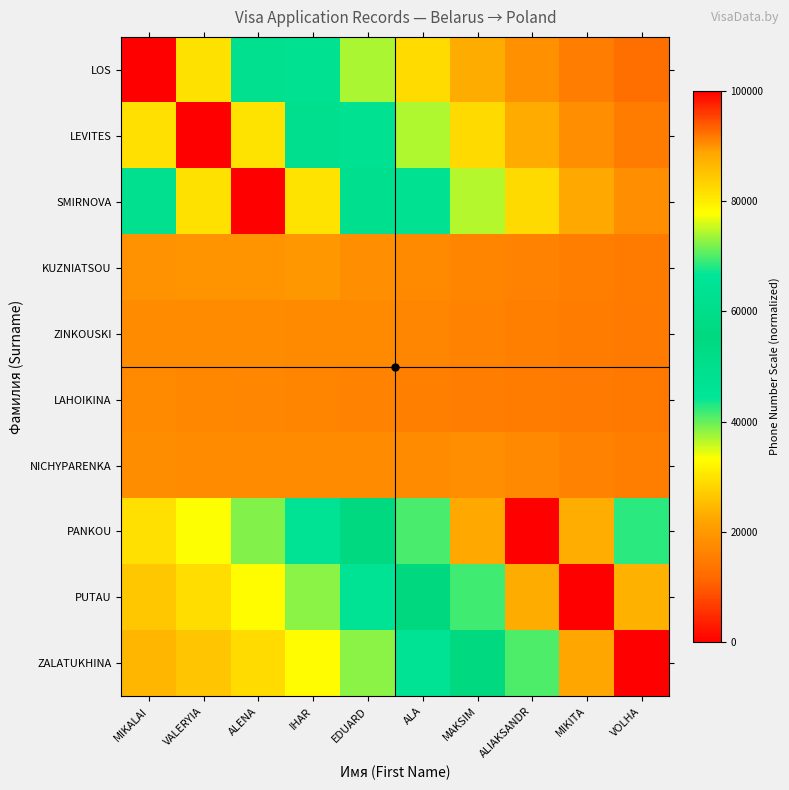

Reading left to right, transcribe all the data shown in this chart.

LOS: MIKALAI=107412.4	VALERYIA=81366.9	ALENA=62033.1	IHAR=47671.3	EDUARD=36993.0	ALA=29043.5	MAKSIM=23115.4	ALIAKSANDR=18684.9	MIKITA=15363.8	VOLHA=12864.7
LEVITES: MIKALAI=81516.9	VALERYIA=107262.4	ALENA=81216.9	IHAR=61883.1	EDUARD=47521.3	ALA=36843.0	MAKSIM=28893.5	ALIAKSANDR=22965.4	MIKITA=18534.9	VOLHA=15213.8
SMIRNOVA: MIKALAI=62333.1	VALERYIA=81366.9	ALENA=107112.4	IHAR=81066.9	EDUARD=61733.1	ALA=47371.3	MAKSIM=36693.0	ALIAKSANDR=28743.5	MIKITA=22815.4	VOLHA=18384.9
KUZNIATSOU: MIKALAI=18832.7	VALERYIA=18948.9	ALENA=19228.3	IHAR=19727.8	EDUARD=18528.3	ALA=17548.9	MAKSIM=16732.7	ALIAKSANDR=16037.3	MIKITA=15431.4	VOLHA=14891.8
ZINKOUSKI: MIKALAI=17935.0	VALERYIA=17737.2	ALENA=17592.7	IHAR=17520.0	EDUARD=17544.4	ALA=16820.0	MAKSIM=16192.7	ALIAKSANDR=15637.2	MIKITA=15135.0	VOLHA=14672.3
LAHOIKINA: MIKALAI=17500.0	VALERYIA=17150.0	ALENA=16800.0	IHAR=16450.0	EDUARD=16100.0	ALA=15750.0	MAKSIM=15400.0	ALIAKSANDR=15050.0	MIKITA=14700.0	VOLHA=14350.0
NICHYPARENKA: MIKALAI=17994.2	VALERYIA=17817.2	ALENA=17700.6	IHAR=17665.6	EDUARD=17740.9	ALA=17965.0	MAKSIM=18390.0	ALIAKSANDR=17265.0	MIKITA=16340.9	VOLHA=15565.6
PANKOU: MIKALAI=29570.8	VALERYIA=33443.8	ALENA=38794.4	IHAR=46139.3	EDUARD=56176.4	ALA=69847.5	MAKSIM=88423.9	ALIAKSANDR=113622.0	MIKITA=87723.9	VOLHA=68447.5
PUTAU: MIKALAI=26435.0	VALERYIA=29211.0	ALENA=33080.7	IHAR=38426.6	EDUARD=45765.3	ALA=55793.9	MAKSIM=69453.7	ALIAKSANDR=88014.8	MIKITA=113192.2	VOLHA=87314.8
ZALATUKHINA: MIKALAI=24220.6	VALERYIA=26221.8	ALENA=29045.6	IHAR=32979.9	EDUARD=38413.0	ALA=45869.4	MAKSIM=56057.0	ALIAKSANDR=69931.2	MIKITA=88781.8	VOLHA=114350.0